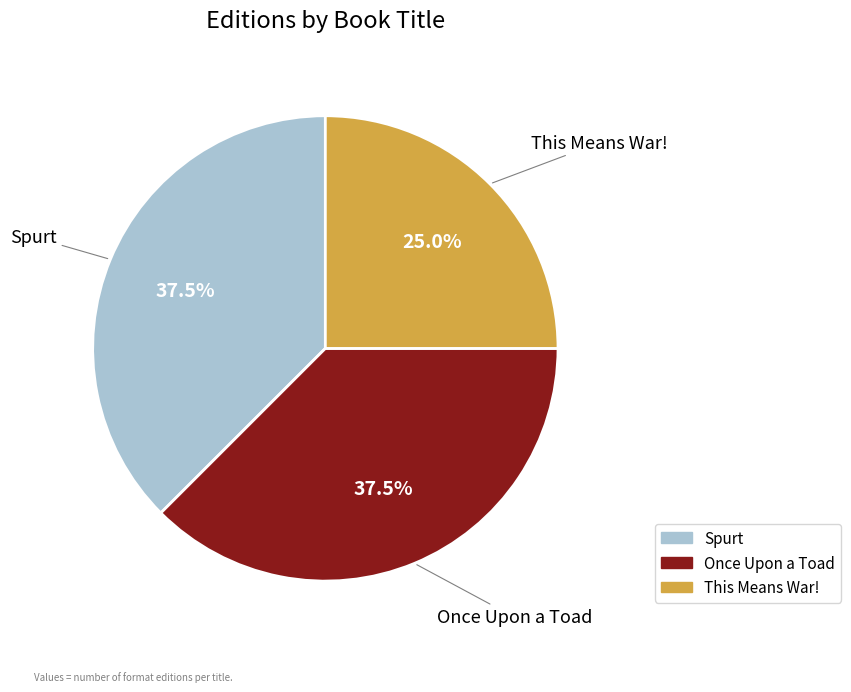

To the nearest percent, what percentage of the pie is This Means War!?

25%